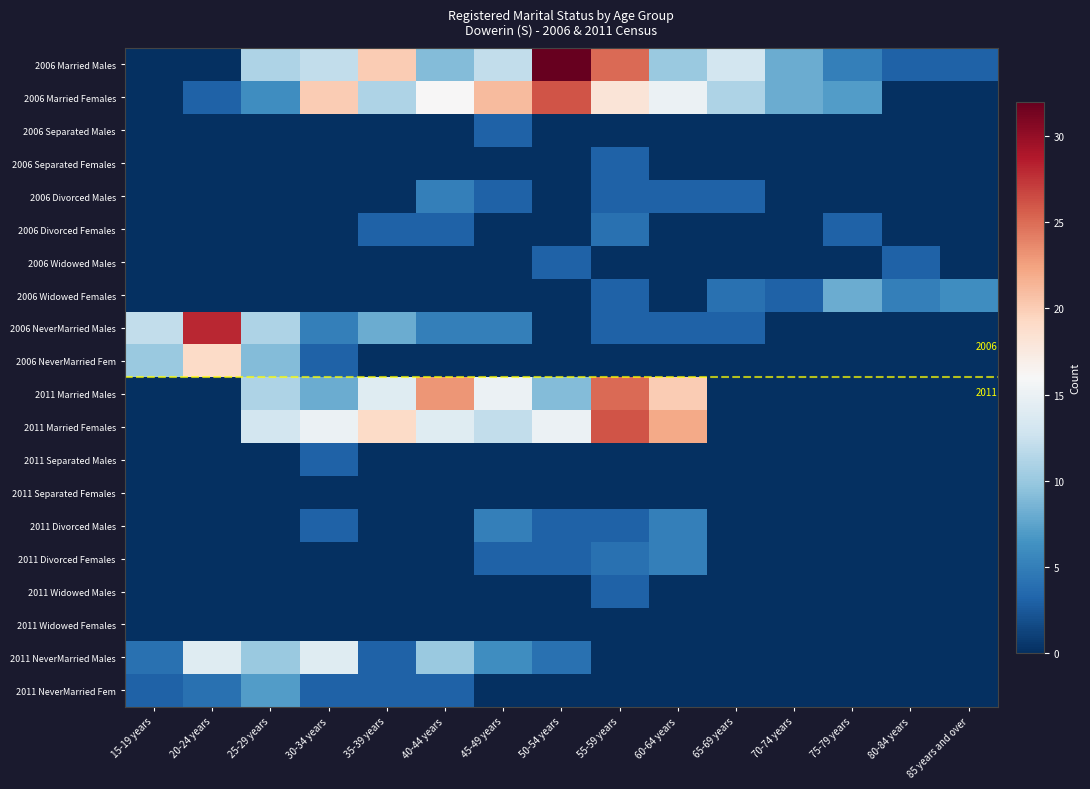

At which category is the sum across all series the highest?

55-59 years